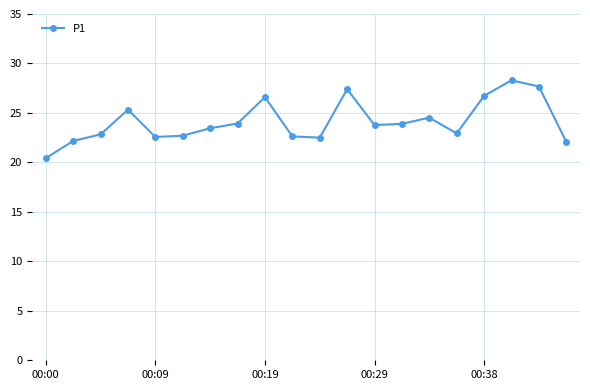

True or false: the data has more than 0 interior local peaks.

True